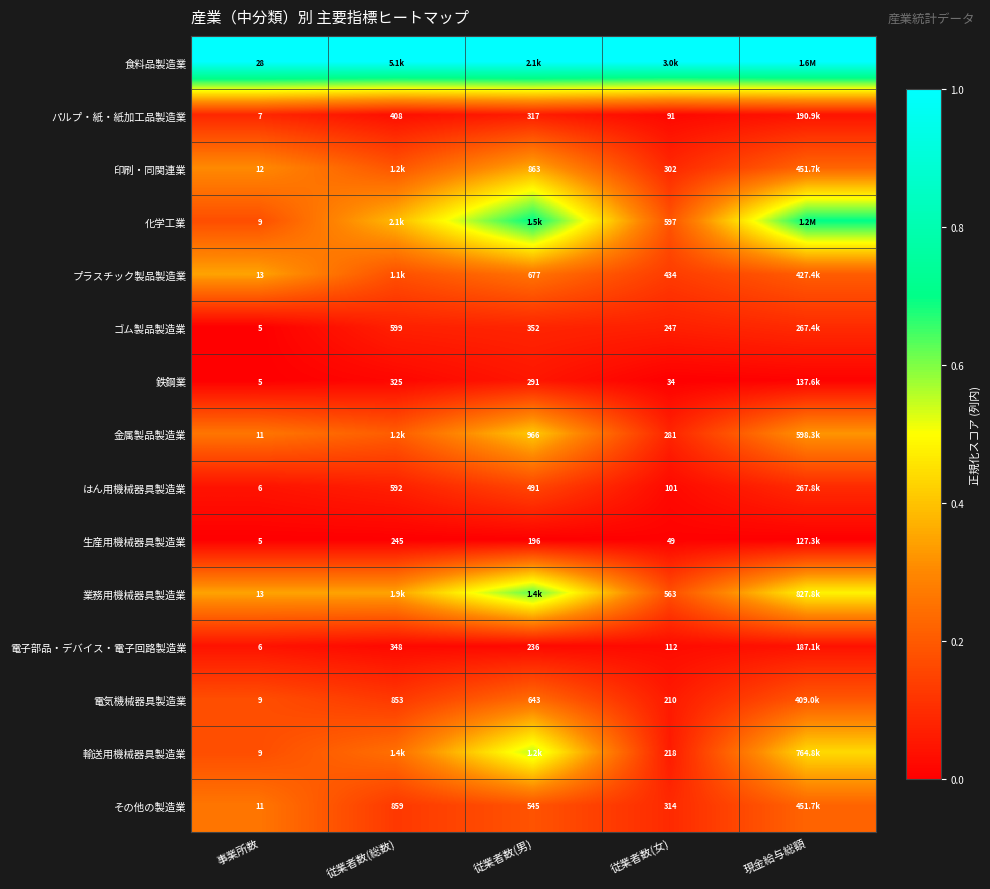

Is the value of 印刷・同関連業 at 従業者数(女) greater than the value of 生産用機械器具製造業 at 事業所数?

Yes